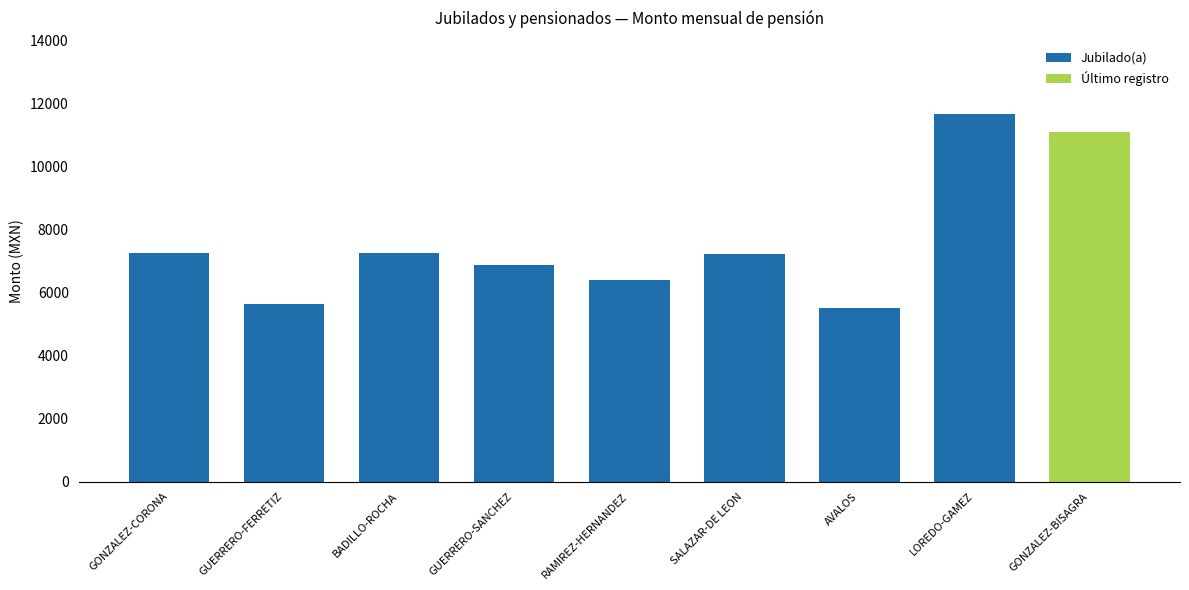

What value does the data have at LOREDO-GAMEZ?

11675.2